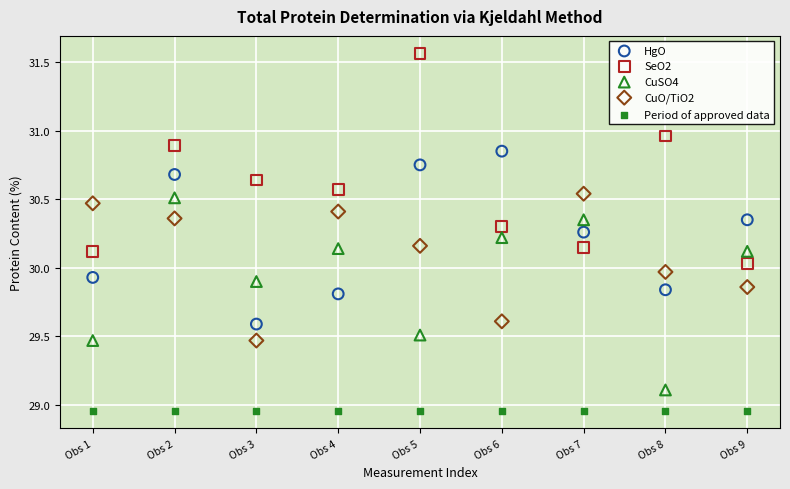

Which series reaches the minimum Y coordinate?

Period of approved data